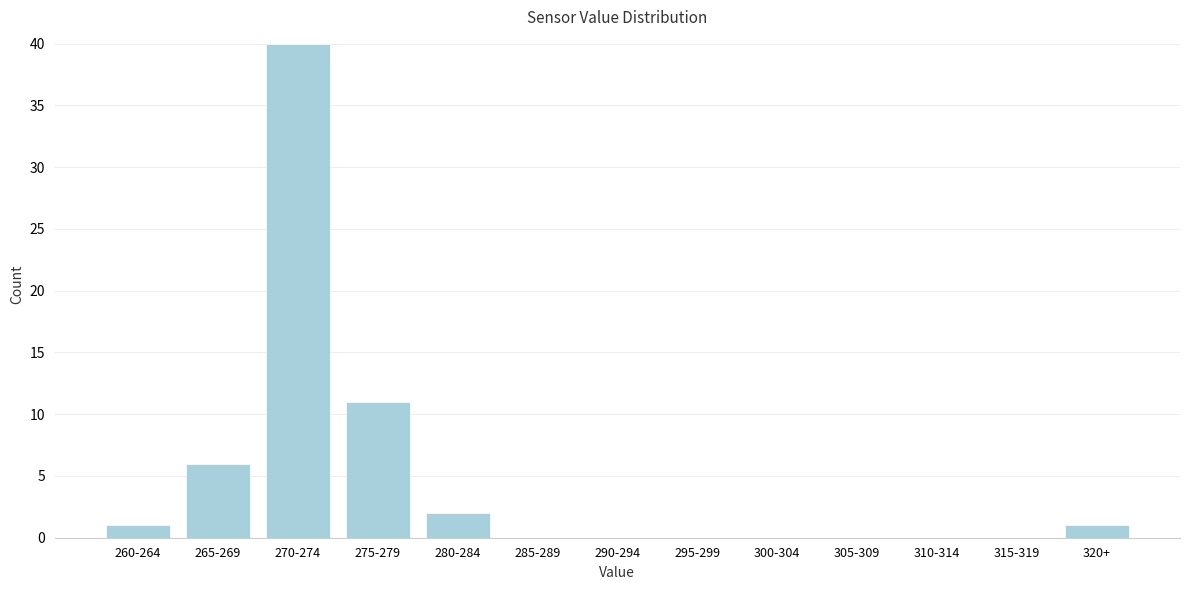

Reading left to right, extract all data points from this chart.

260-264=1	265-269=6	270-274=40	275-279=11	280-284=2	285-289=0	290-294=0	295-299=0	300-304=0	305-309=0	310-314=0	315-319=0	320+=1